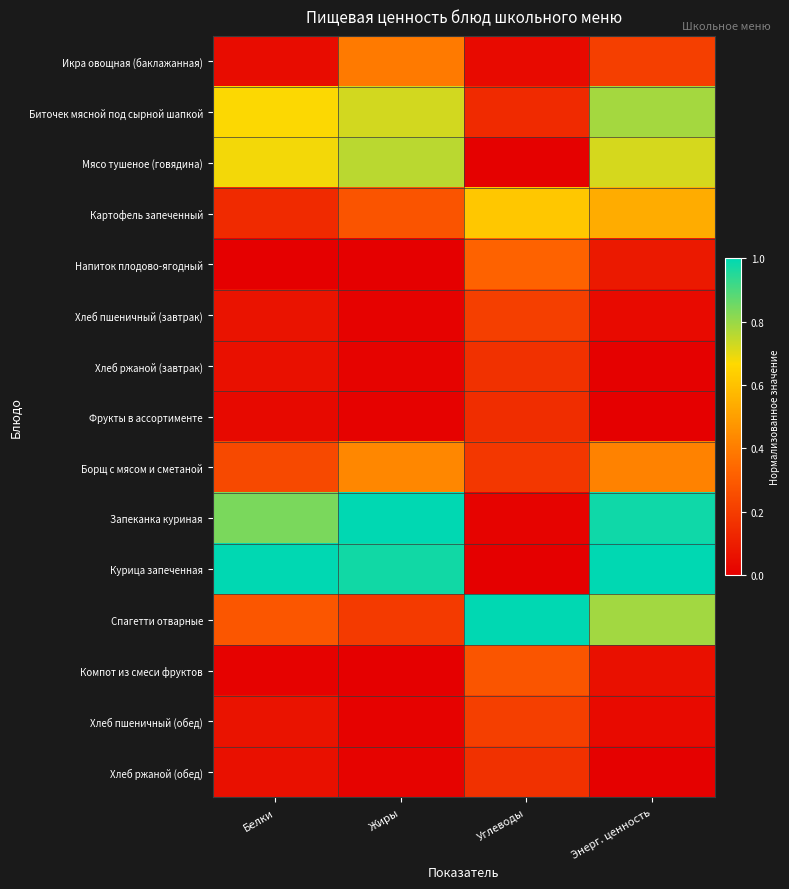

Between Жиры and Углеводы, which series saw the biggest shift?

Запеканка куриная